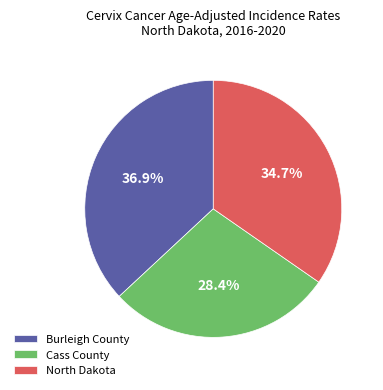

Combined, do Burleigh County and North Dakota account for over 50%?

Yes